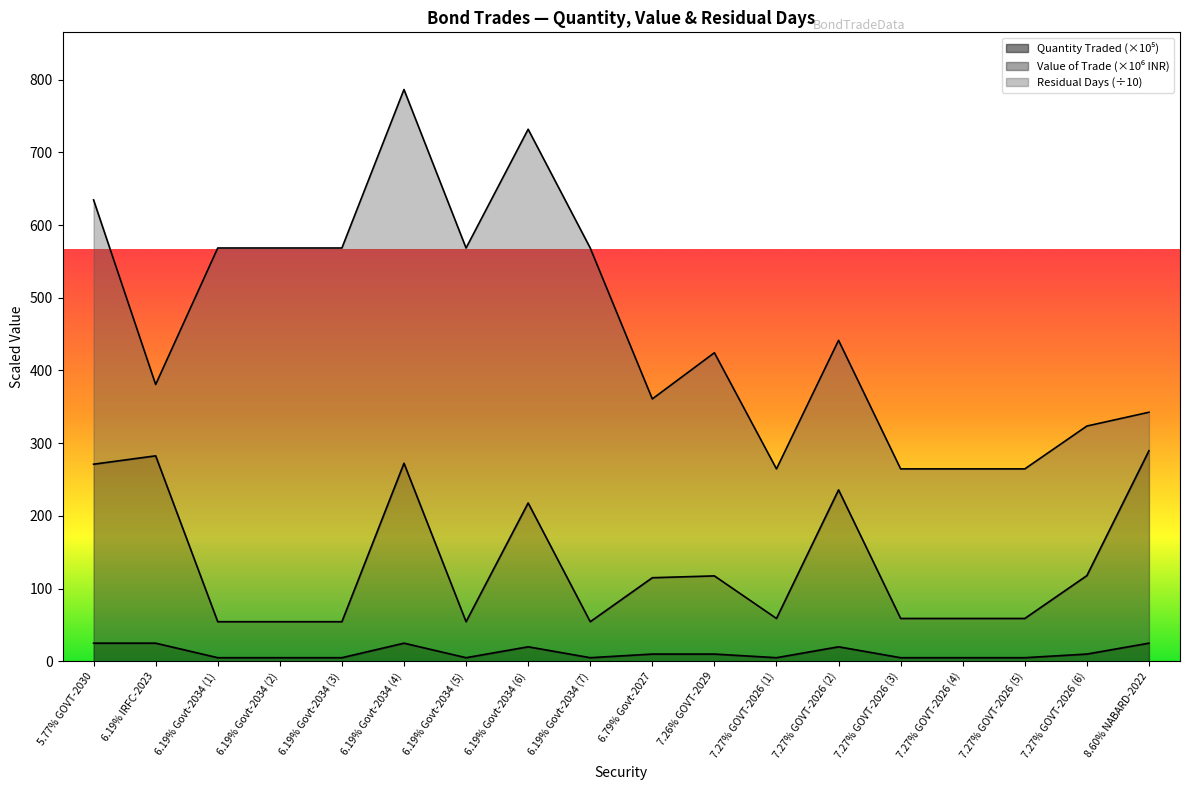

Is the value of Value of the Trade at 6.19% Govt-2034 (6) greater than the value of Quantity Traded at 7.27% GOVT-2026 (1)?

Yes